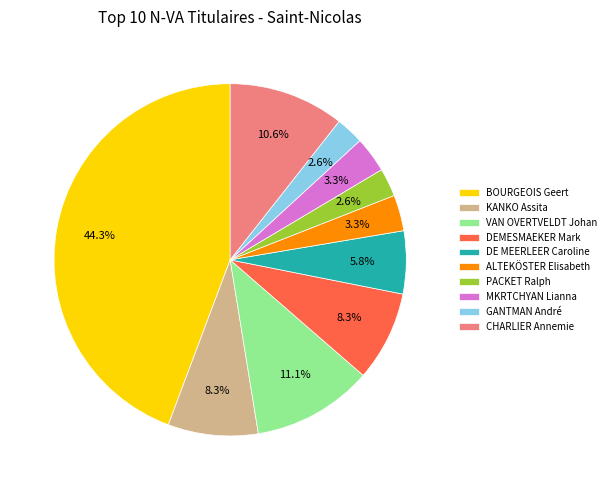

Which has a higher value, CHARLIER Annemie or PACKET Ralph?

CHARLIER Annemie